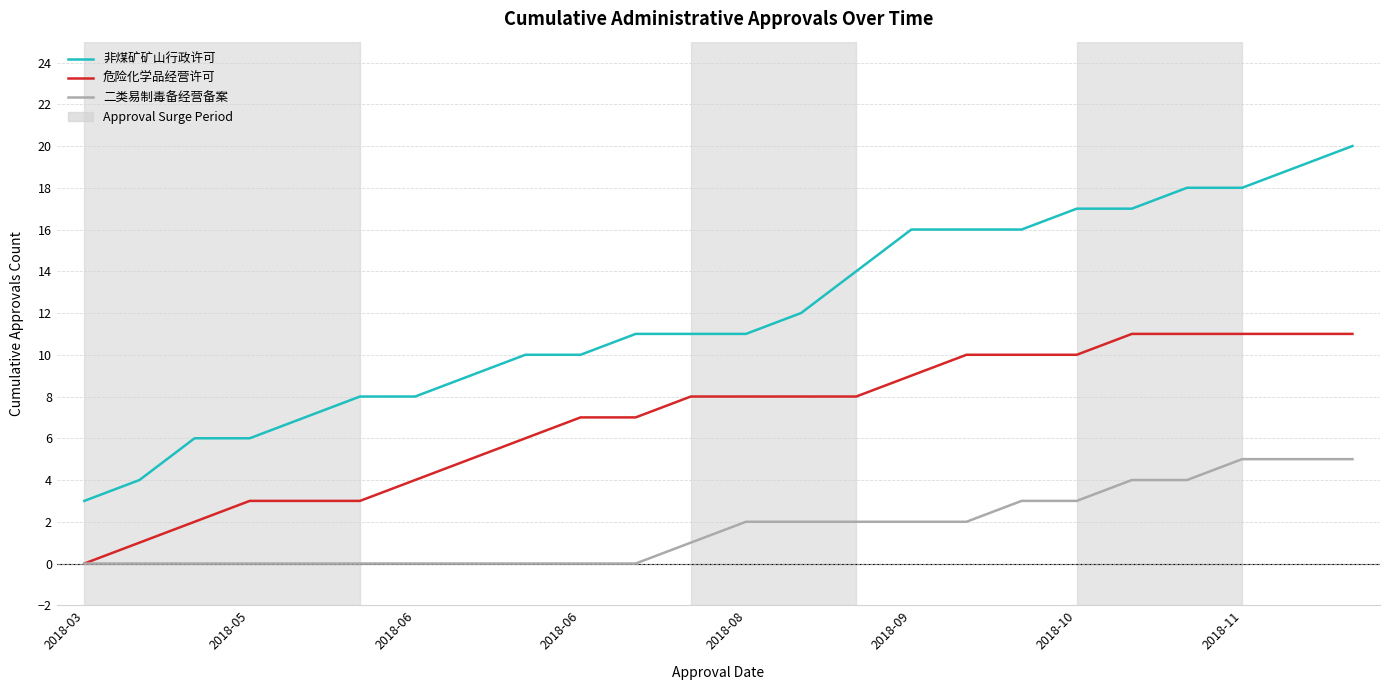

Which series has the largest total across all categories?

非煤矿矿山行政许可